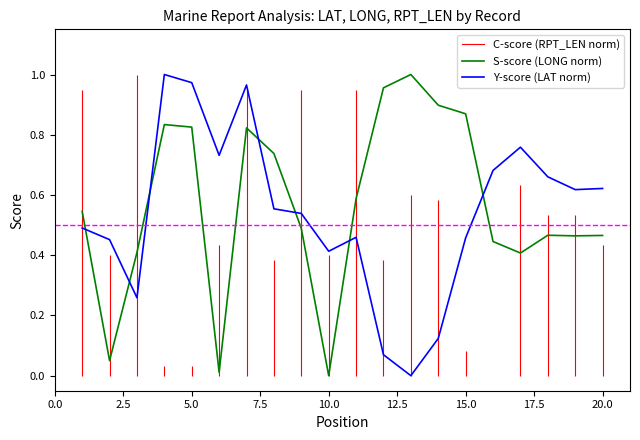

How many lines are shown in the chart?

2